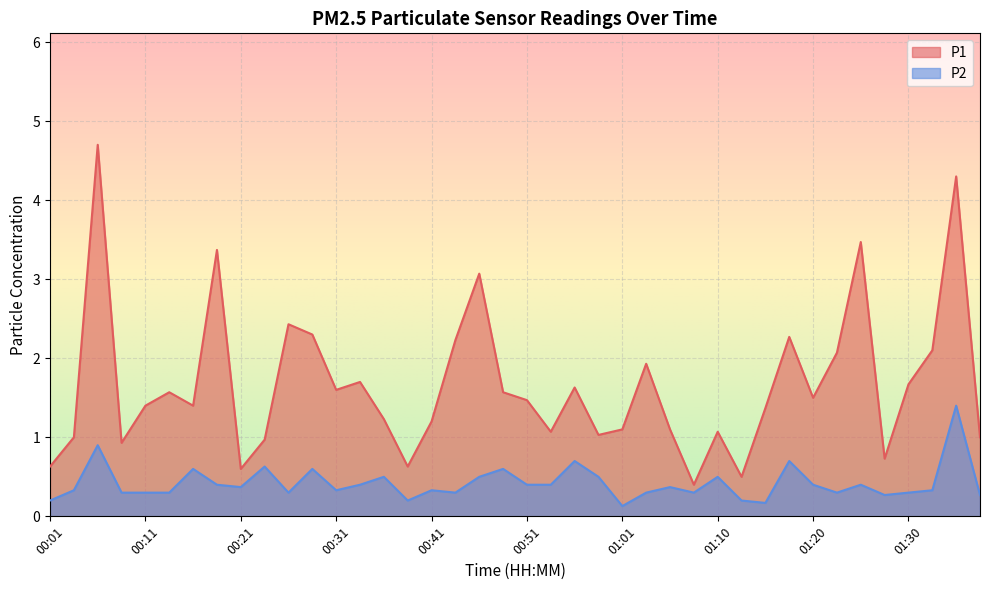

Is the value of P1 at 00:13 greater than the value of P2 at 00:38?

Yes